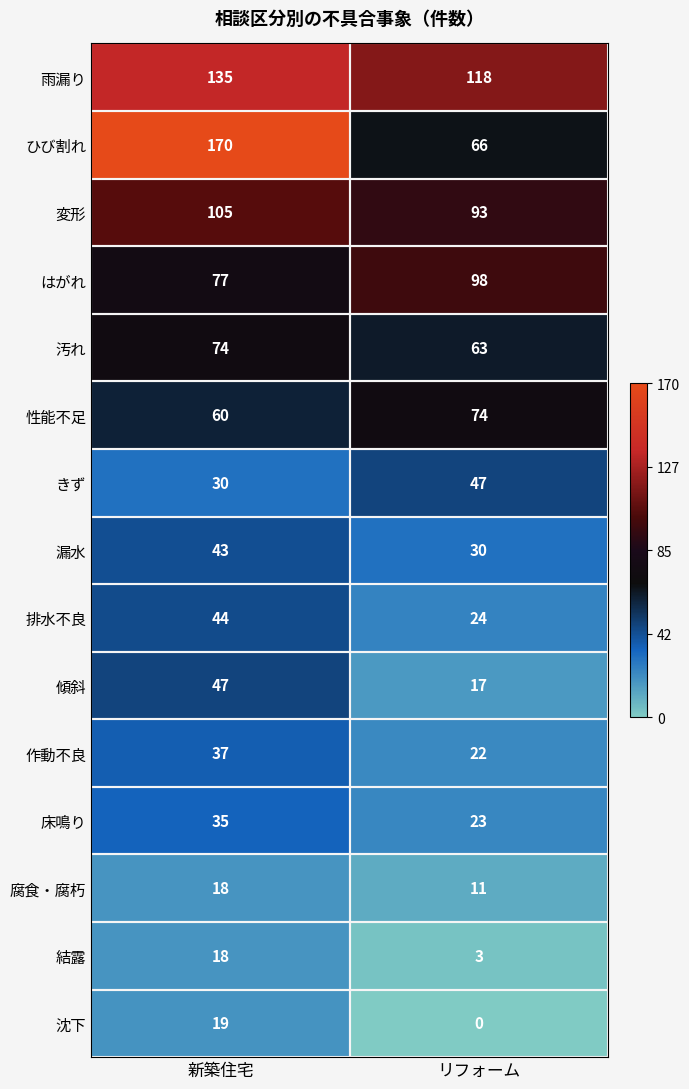

True or false: 雨漏り has a value of 93 at 新築住宅.

False